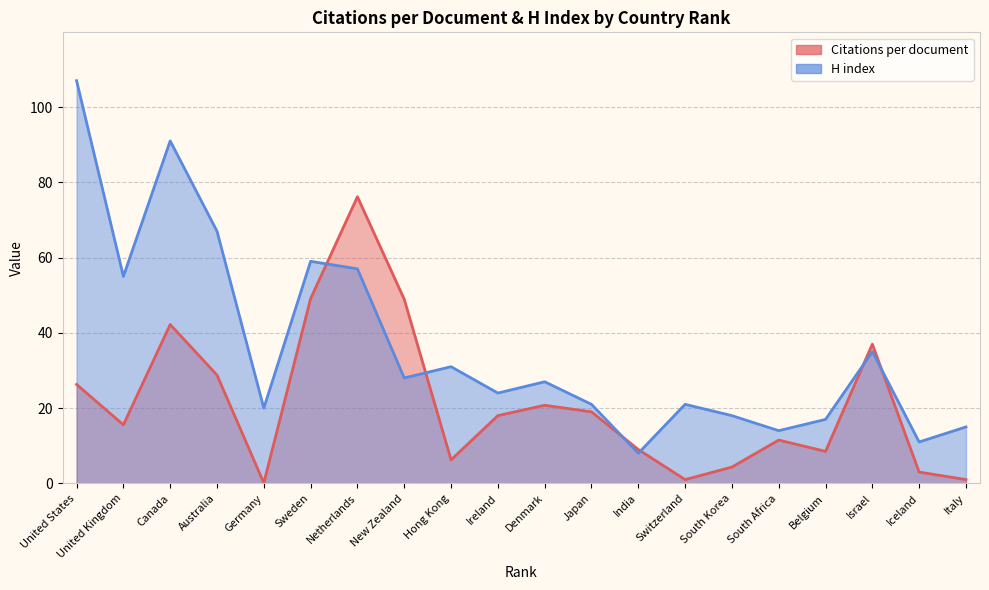

What is the minimum value shown in the chart?

0.1